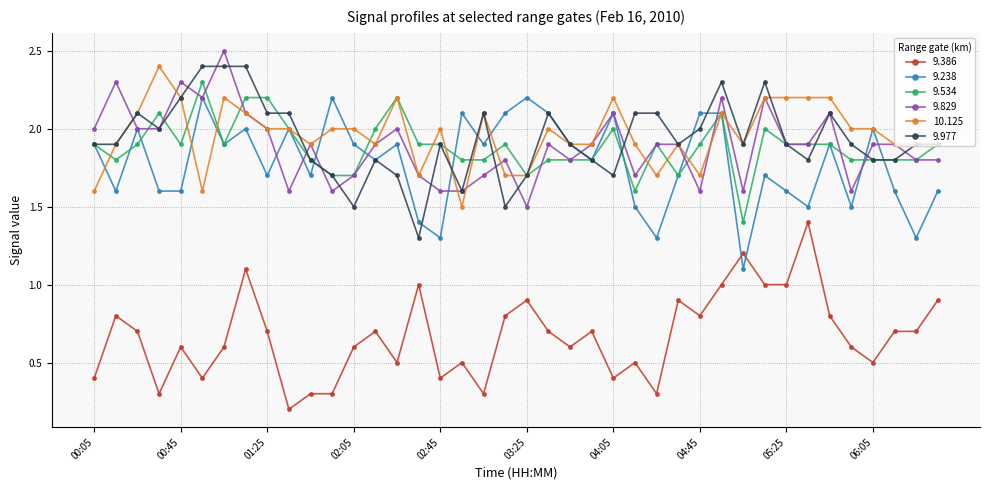

What is the sum of all 9.829 values?

75.7